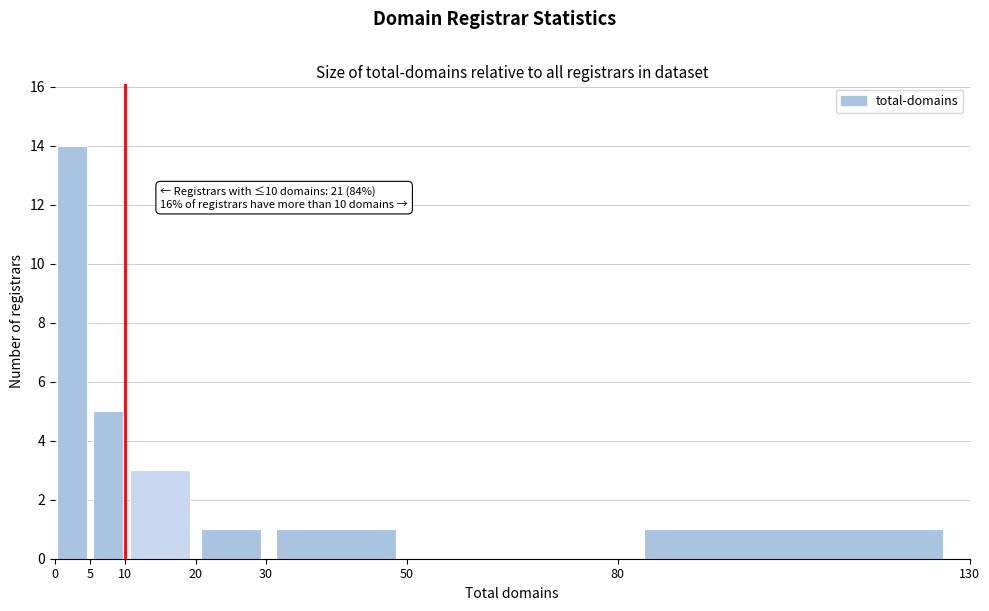

Over which range of the x-axis is the bar tallest?

0 to 5